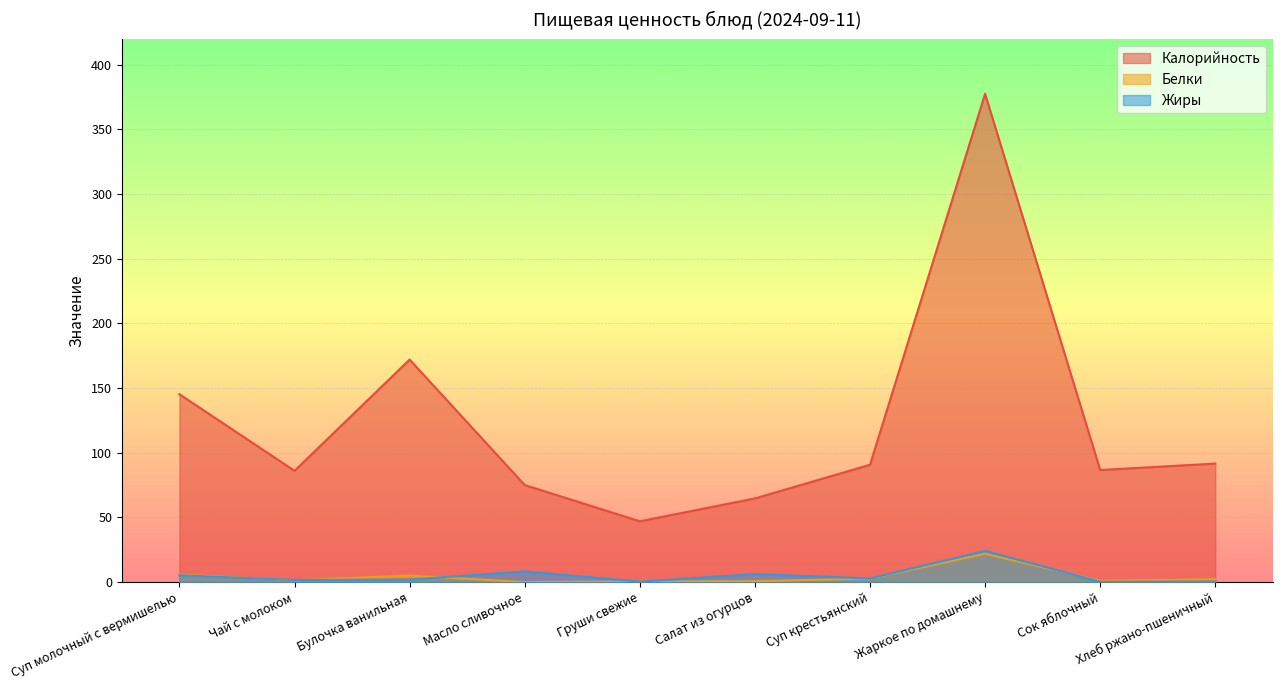

What is the total value across all series at Масло сливочное?

83.2